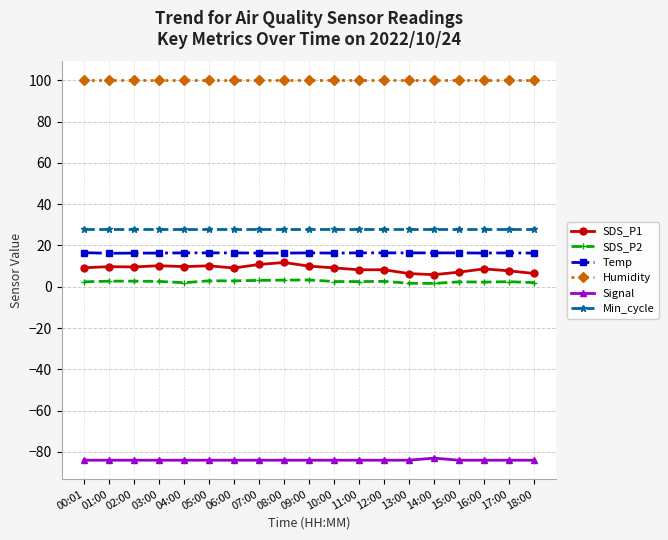

What is the minimum value for Signal?

-84.0